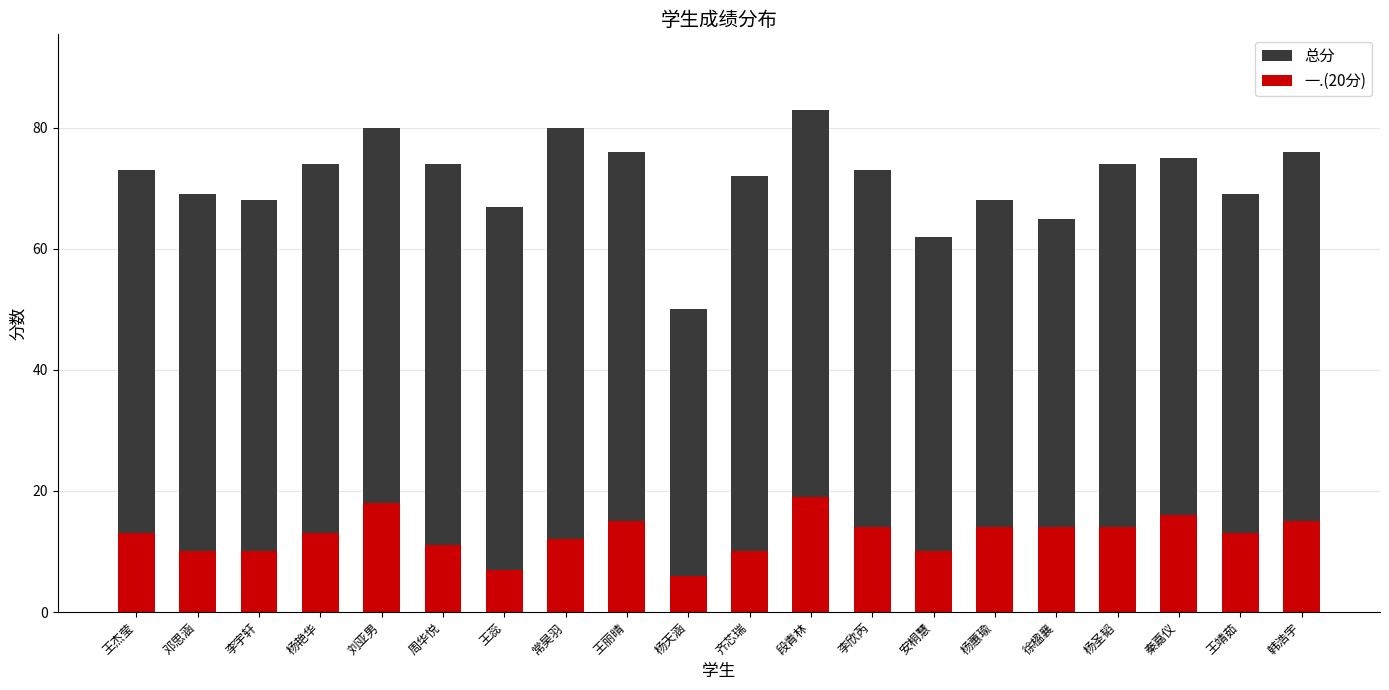

What are all the series names shown in the legend?

总分, 一.(20分)